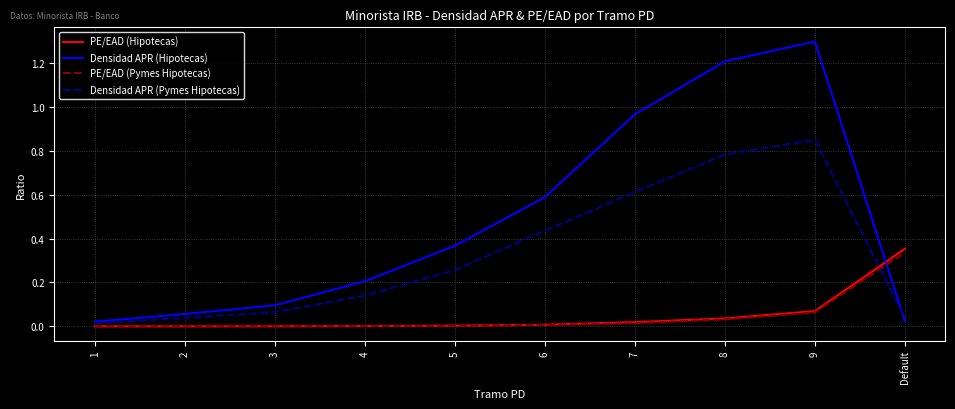

At which label does Densidad APR (Hipotecas) reach its peak?

9